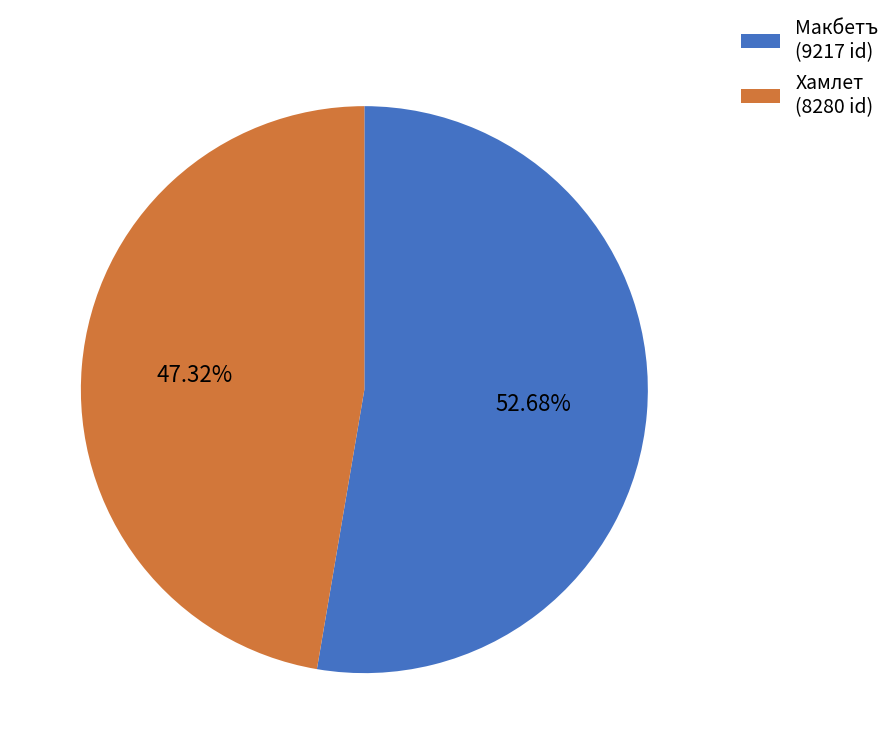

Rank the categories by value from lowest to highest.

Хамлет, Макбетъ